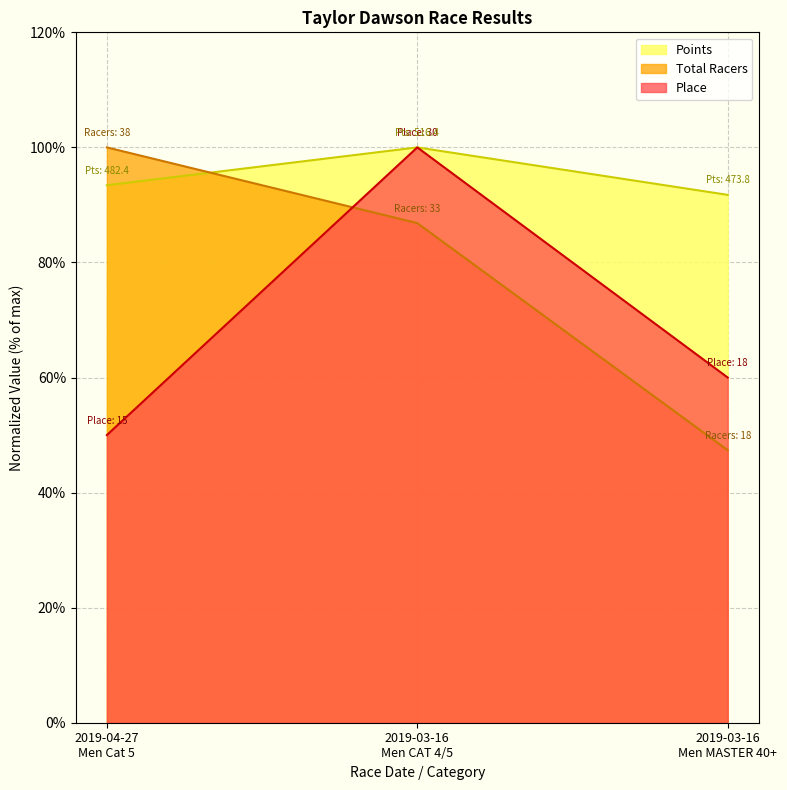

What is the value of the Place point at the 3rd from the left?

60.0